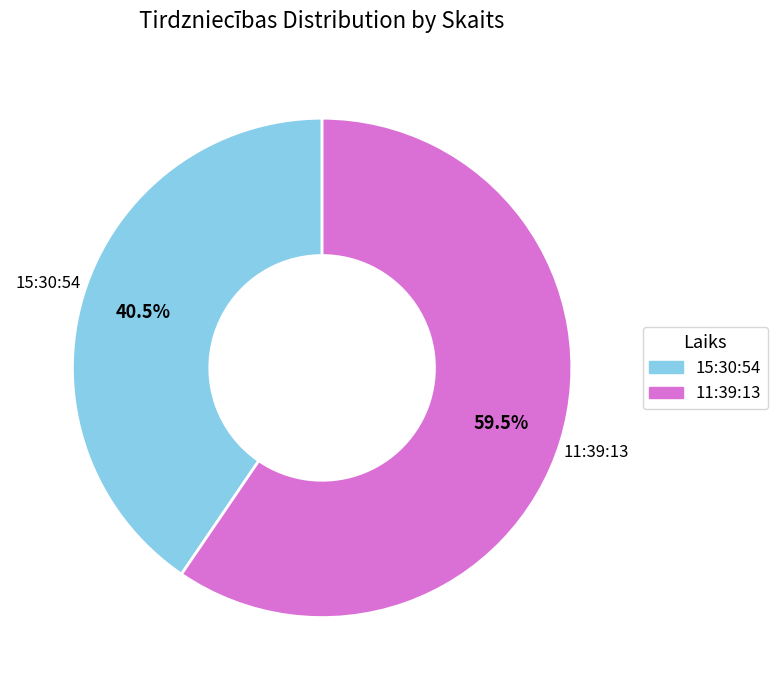

Is the sum of 11:39:13 and 15:30:54 greater than half?

Yes